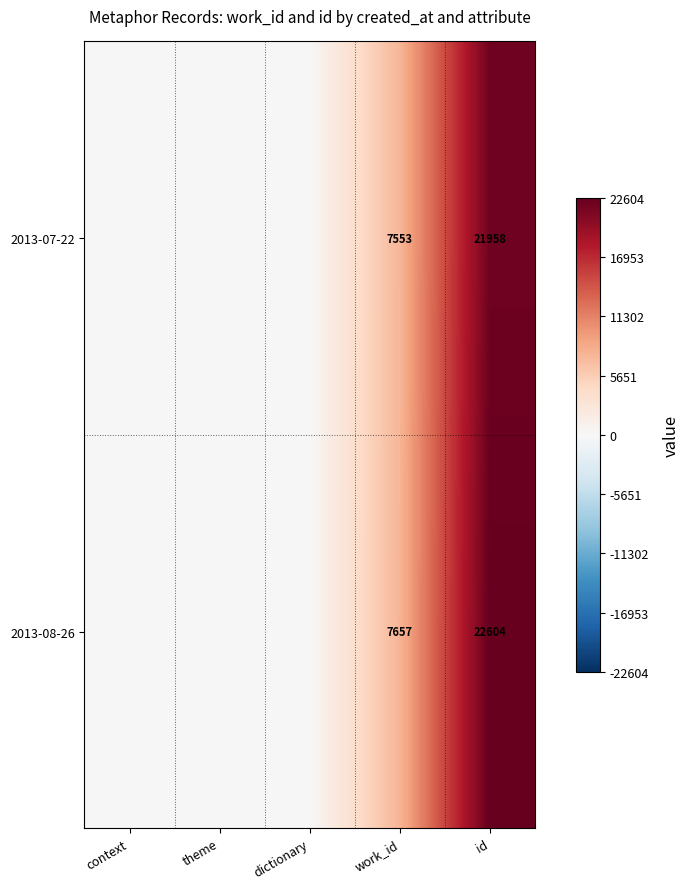

What is the total value across all series at id?

44562